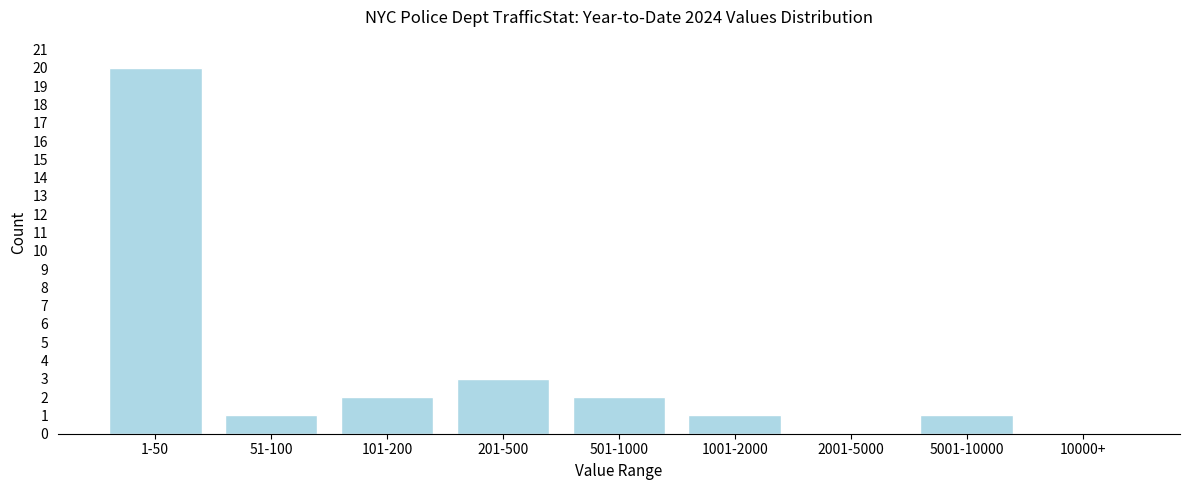

Reading left to right, extract all data points from this chart.

1-50=20	51-100=1	101-200=2	201-500=3	501-1000=2	1001-2000=1	2001-5000=0	5001-10000=1	10000+=0